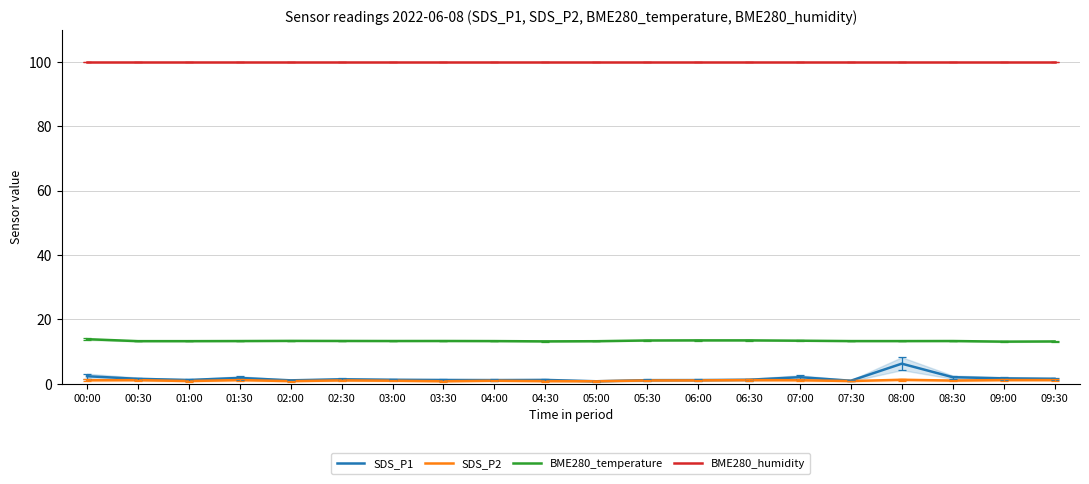

At which category does SDS_P2 reach its first local peak?

00:30